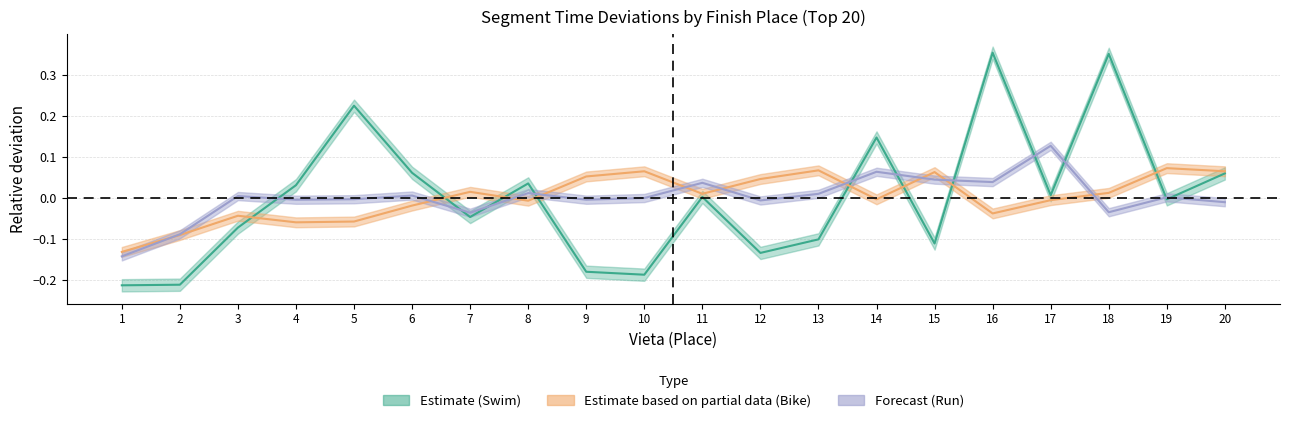

How many intersections are there between Skriešana_min and Peldešana_min?

11